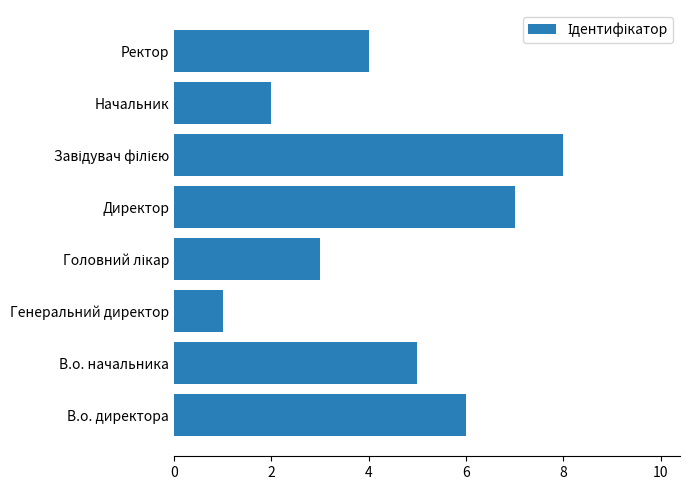

Is it true that the value at Генеральний директор is 1?

True